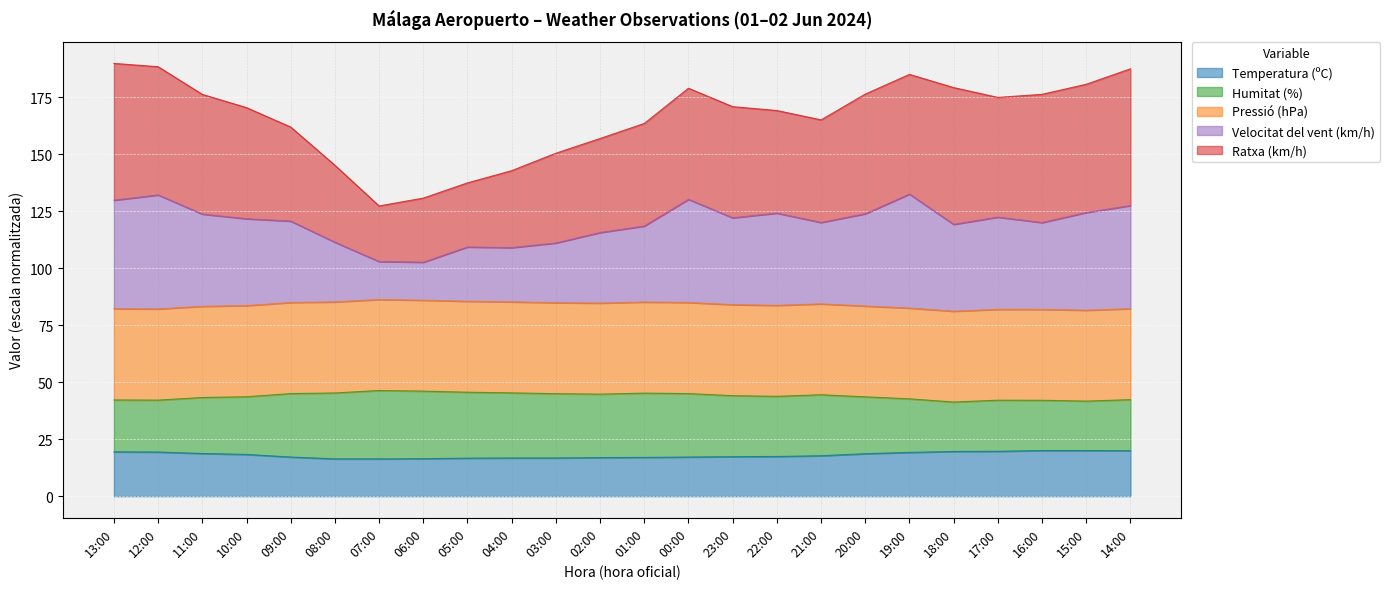

True or false: Velocitat del vent (km/h) and Temperatura (ºC) intersect in this chart.

False